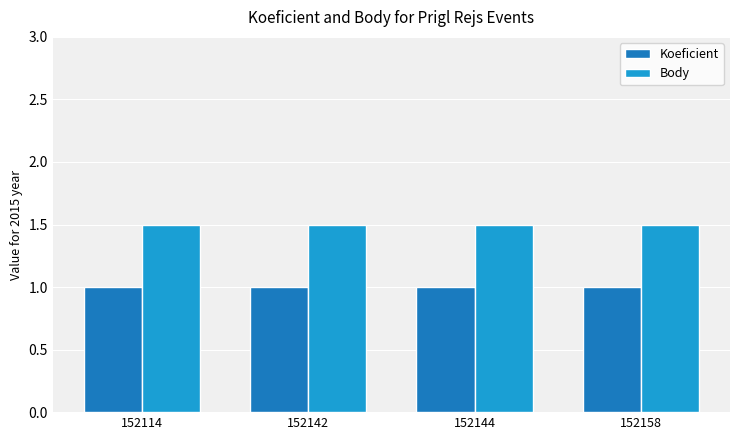

Which series has the largest total across all categories?

Body